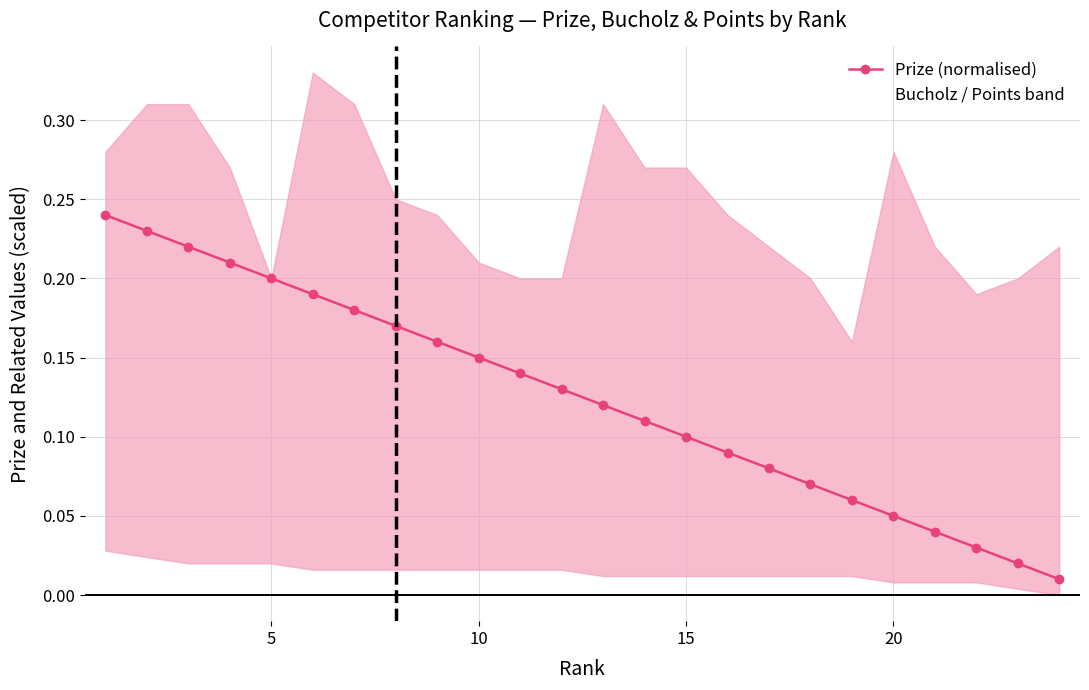

Count the number of categories in the chart.

24